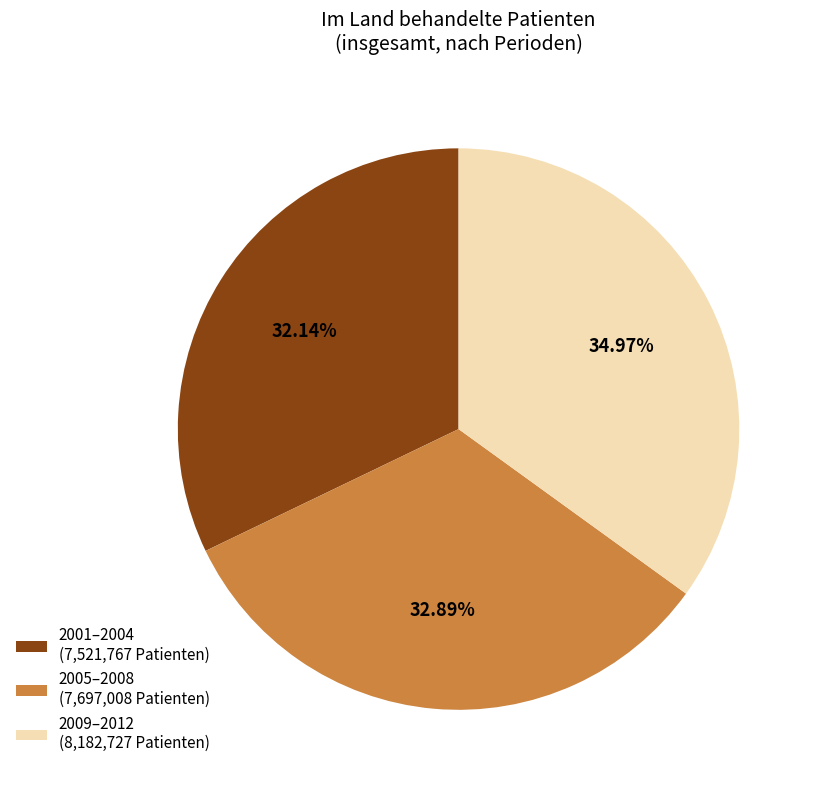

What is the ratio of the value at 2009–2012 (8,182,727 Patienten) to the value at 2005–2008 (7,697,008 Patienten)?

1.1